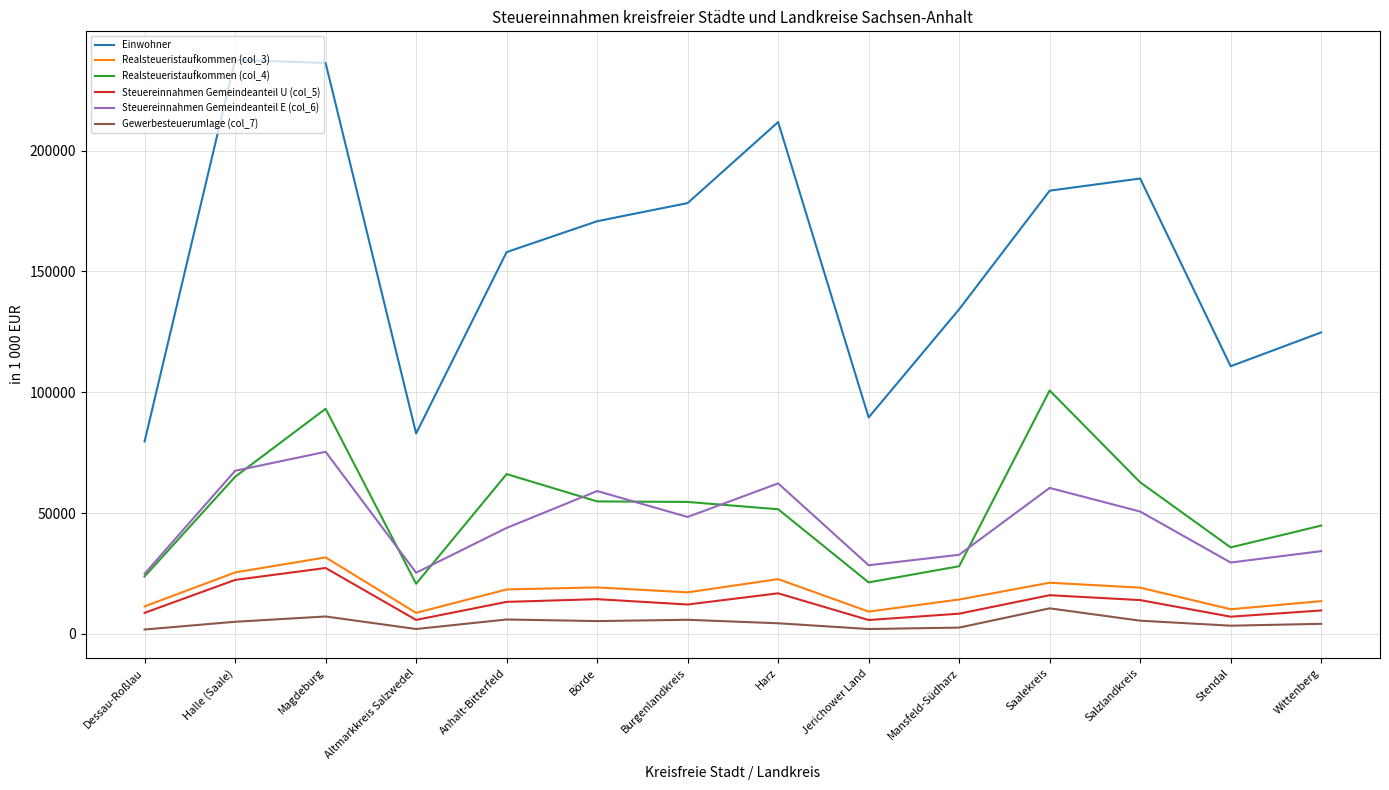

What is the maximum value shown in the chart?

237557